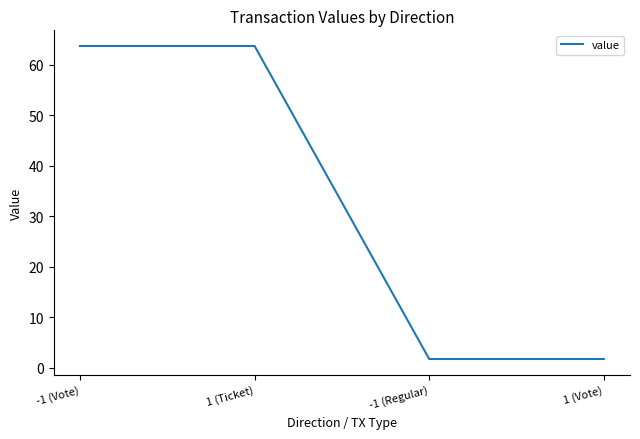

What is the maximum value shown in the chart?

63.7